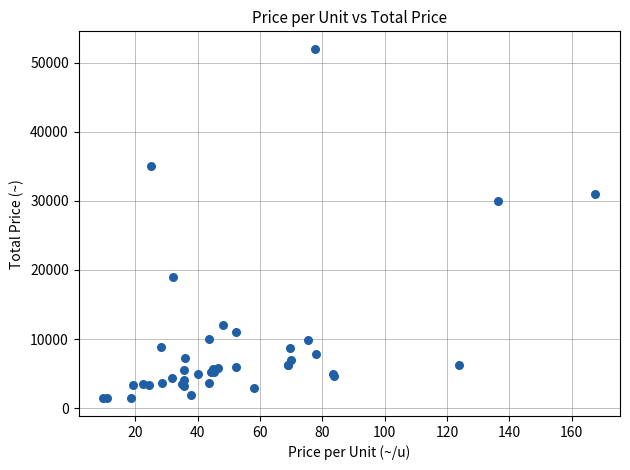

What Y value in the scatter plot is closest to 26700?

30000